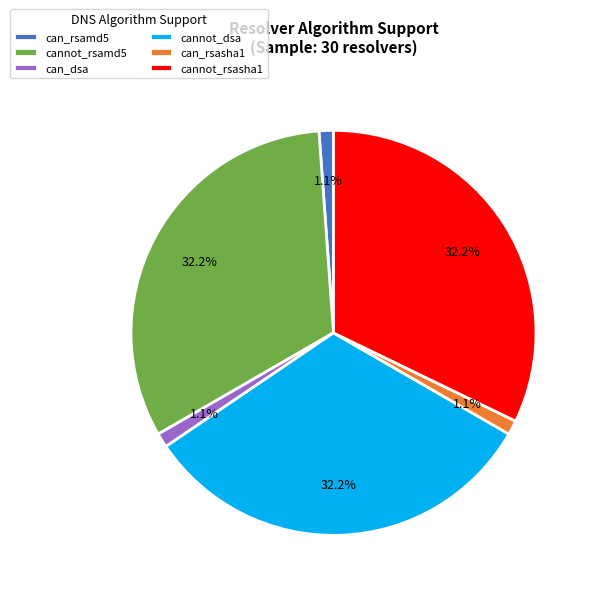

Does any single category account for the majority?

No